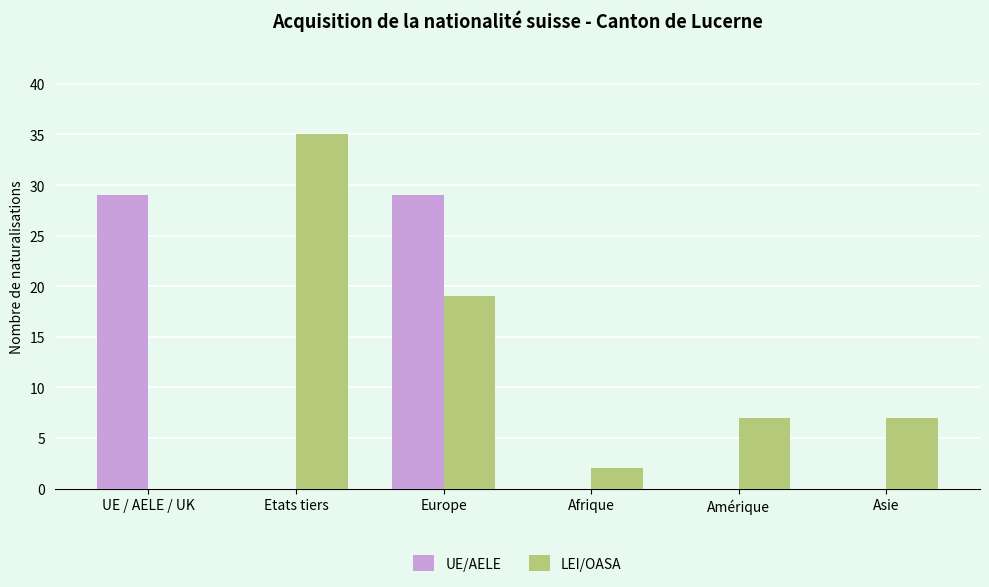

Is it true that UE/AELE equals 0 at Afrique?

True